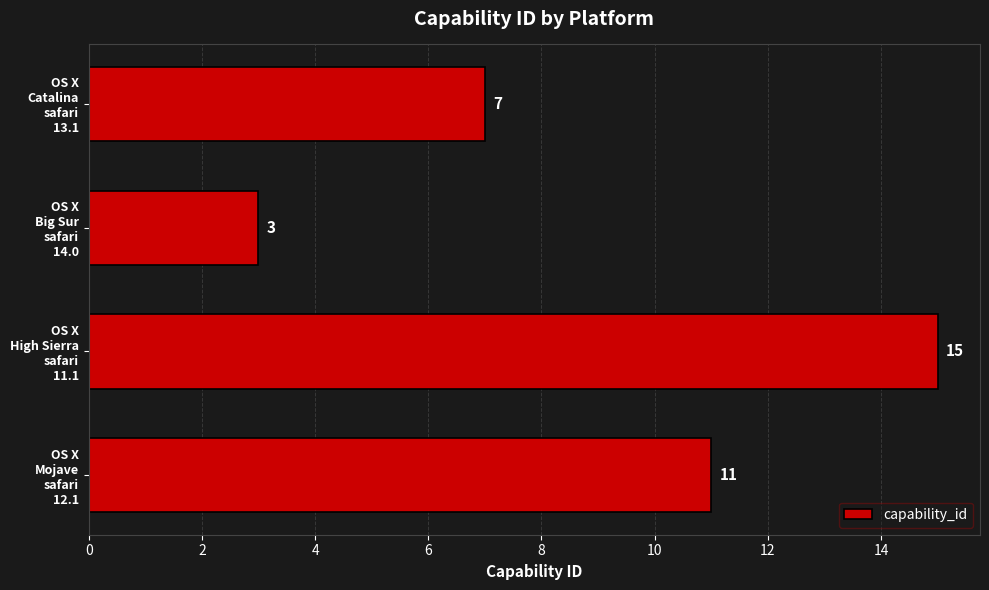

What is the difference between the maximum and minimum values?

12